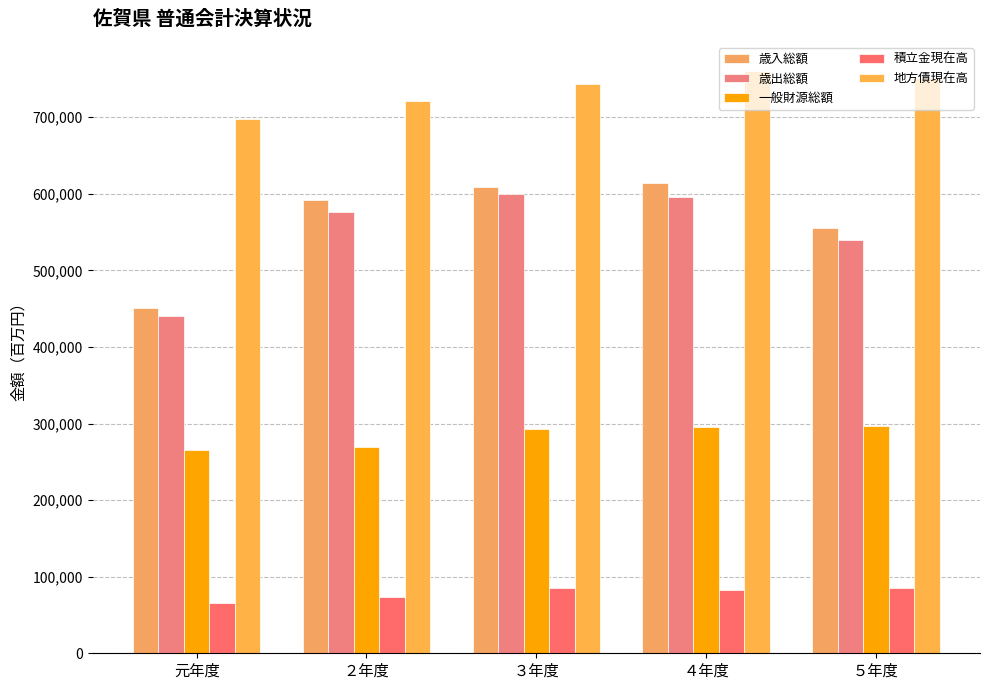

What is the average value of the 歳入総額 series?

564306